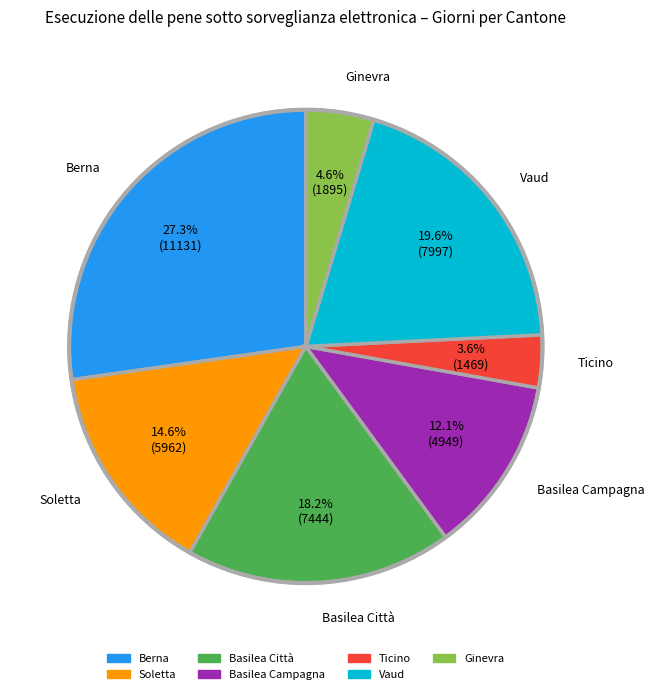

How many segments does this pie chart have?

7